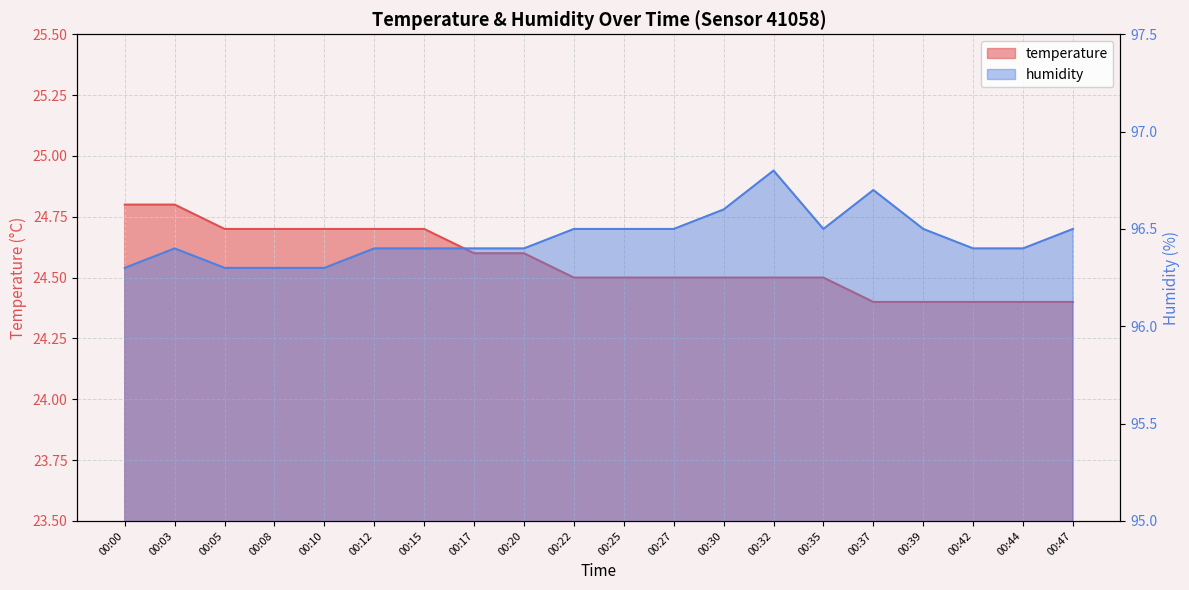

List the series in order of their overall mean, highest first.

humidity, temperature